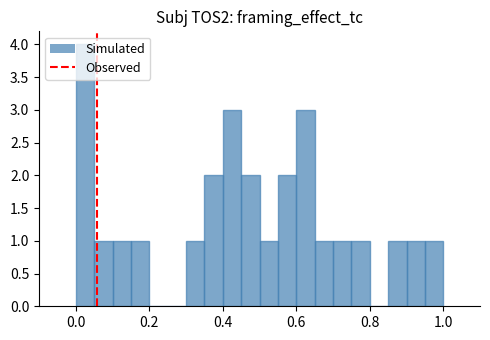

Read against the x-axis, roughly where is the centre of the tallest bar?

0.02